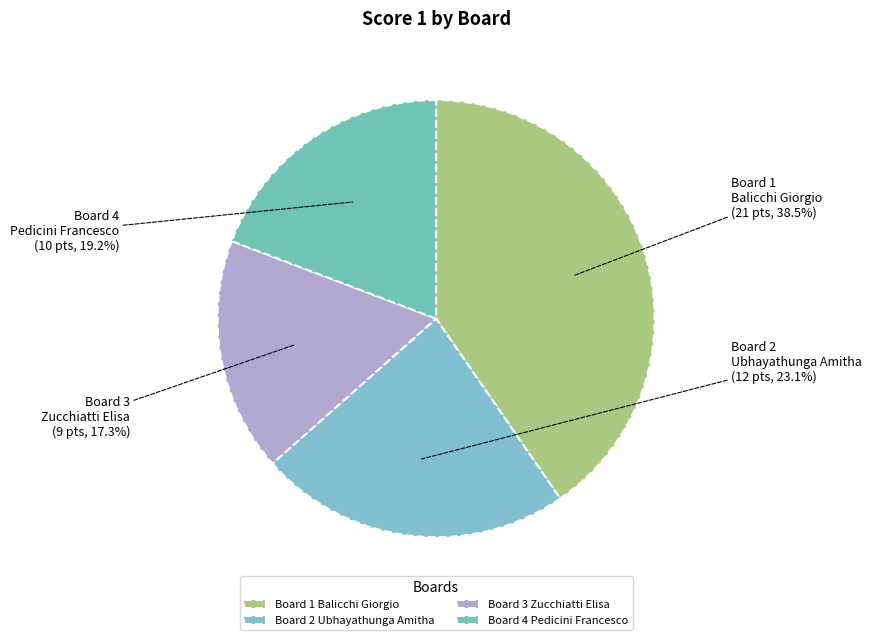

Do Board 3
Zucchiatti Elisa and Board 2
Ubhayathunga Amitha together represent more than half of the pie?

No